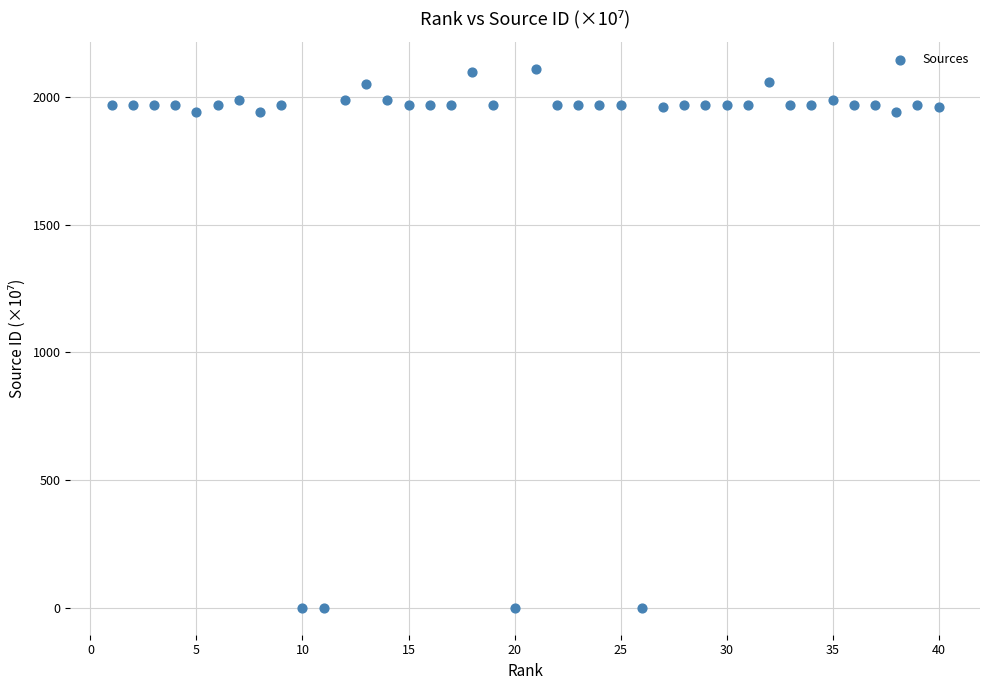

What is the range of Y values (max minus min)?

2110.0